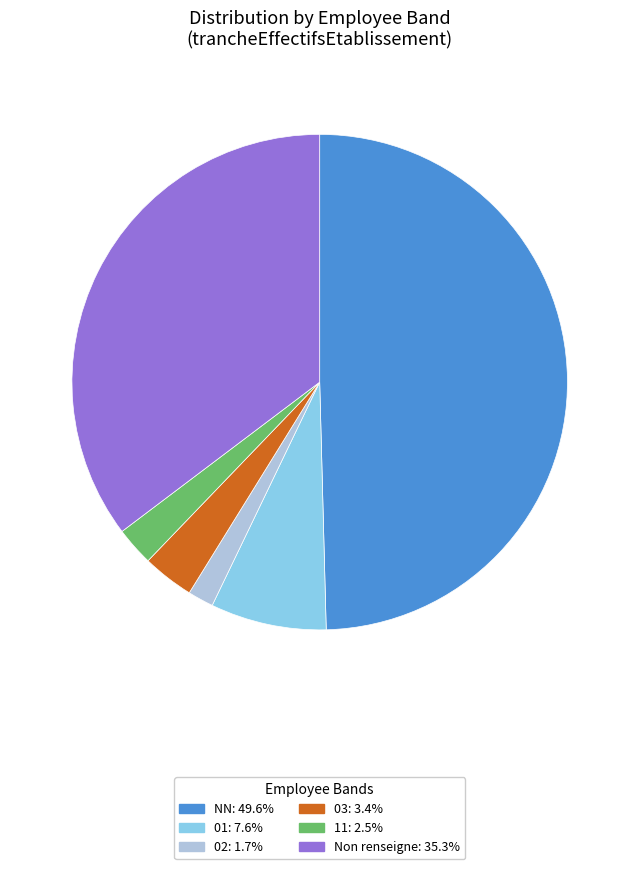

Count the number of slices in the pie.

6